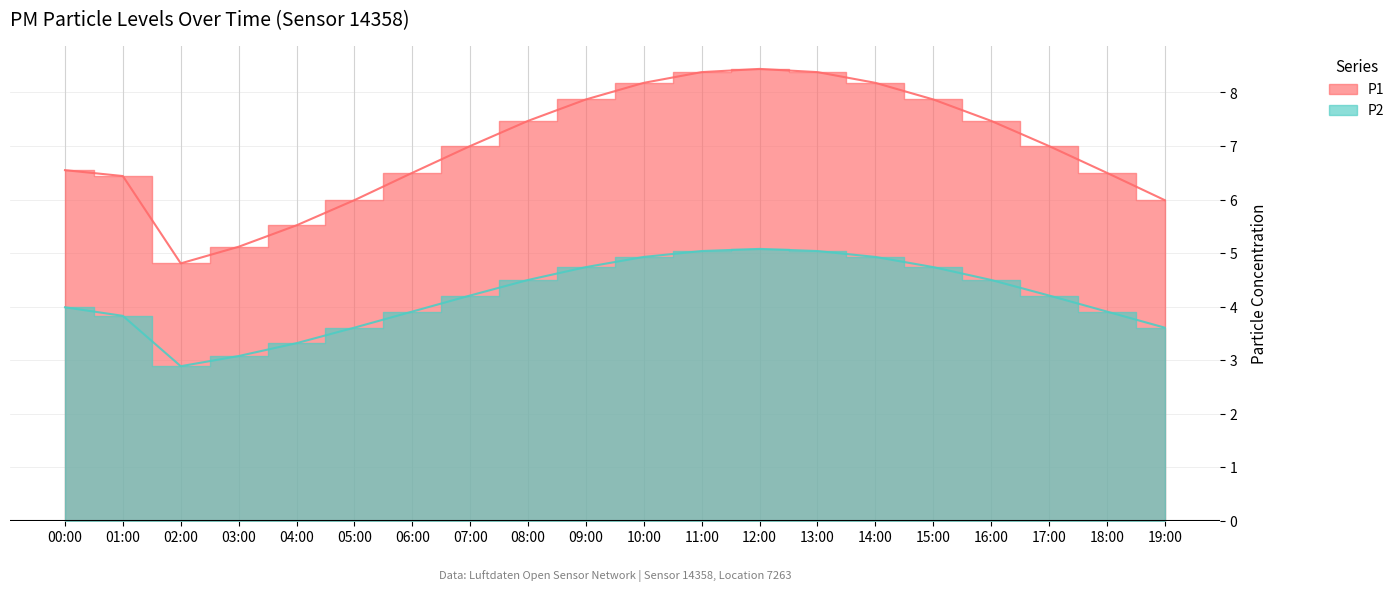

True or false: P2 and P1 intersect in this chart.

False